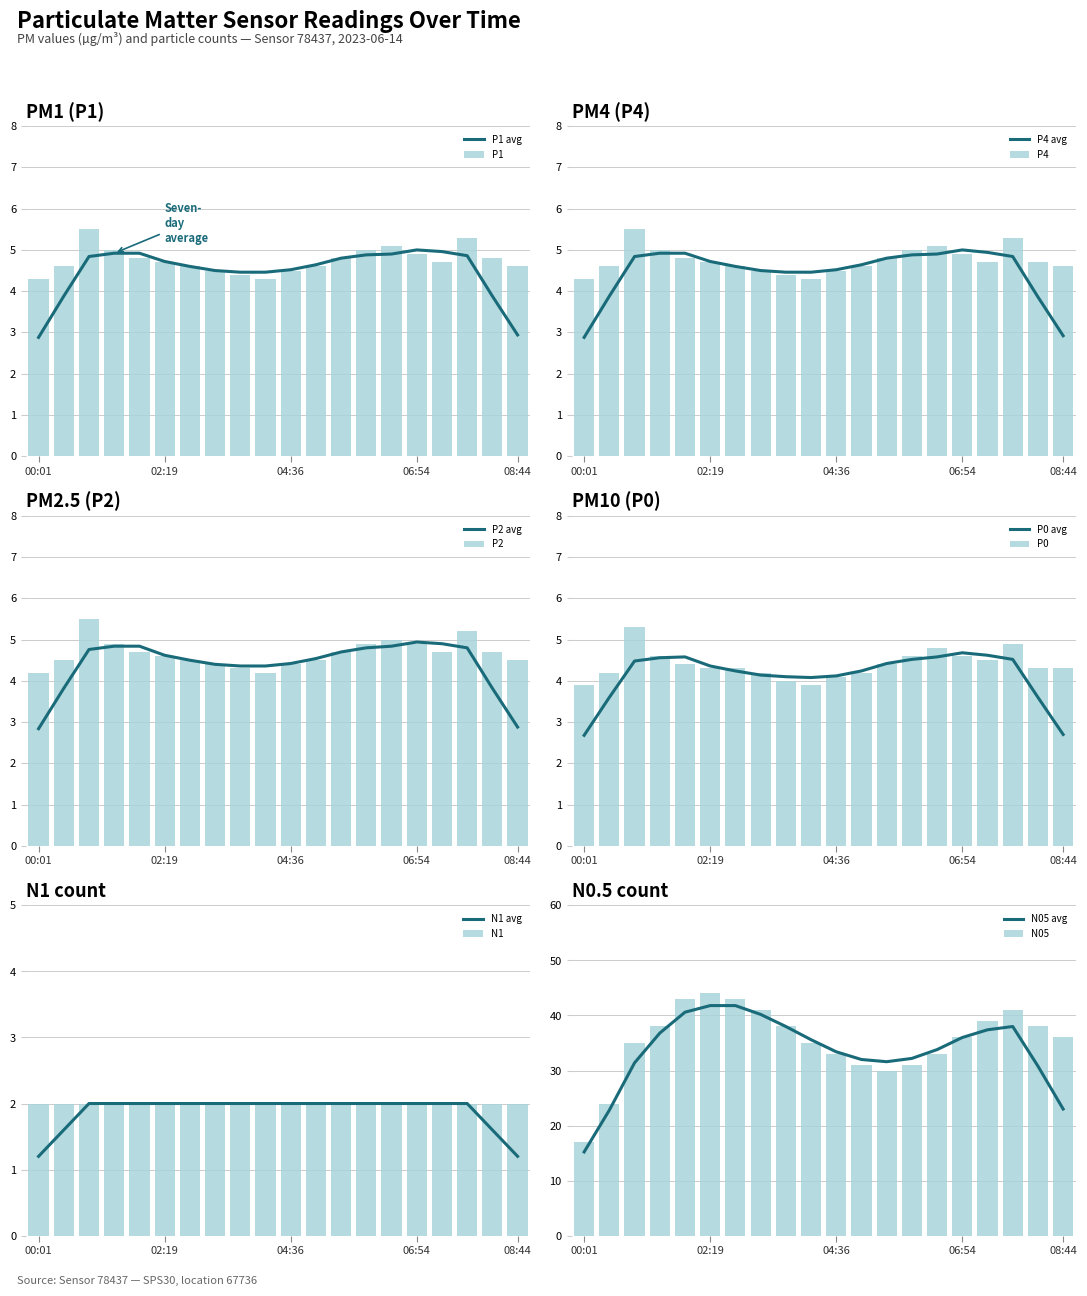

How many data points does each series have?

20